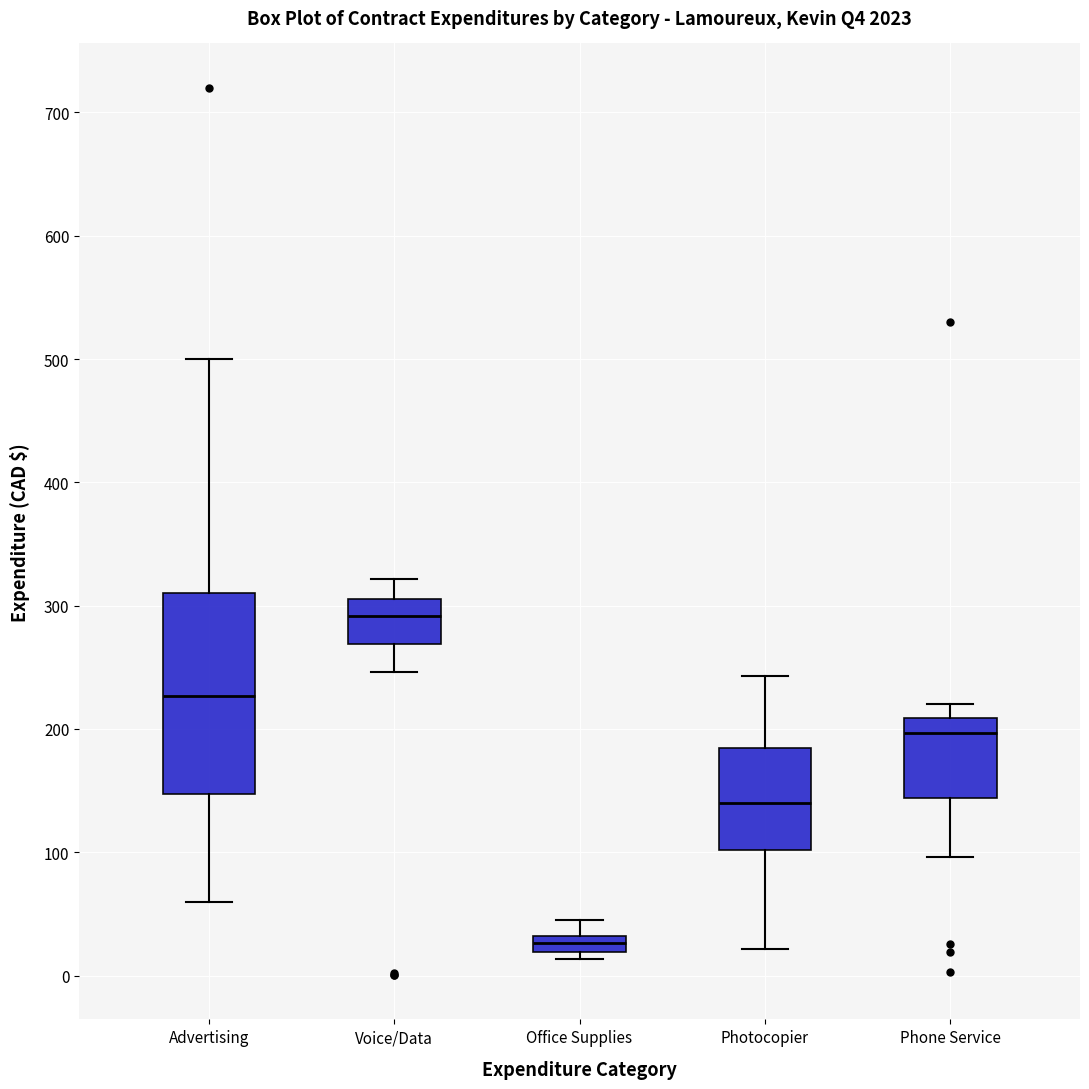

Which box's median line is the lowest?

Office Supplies